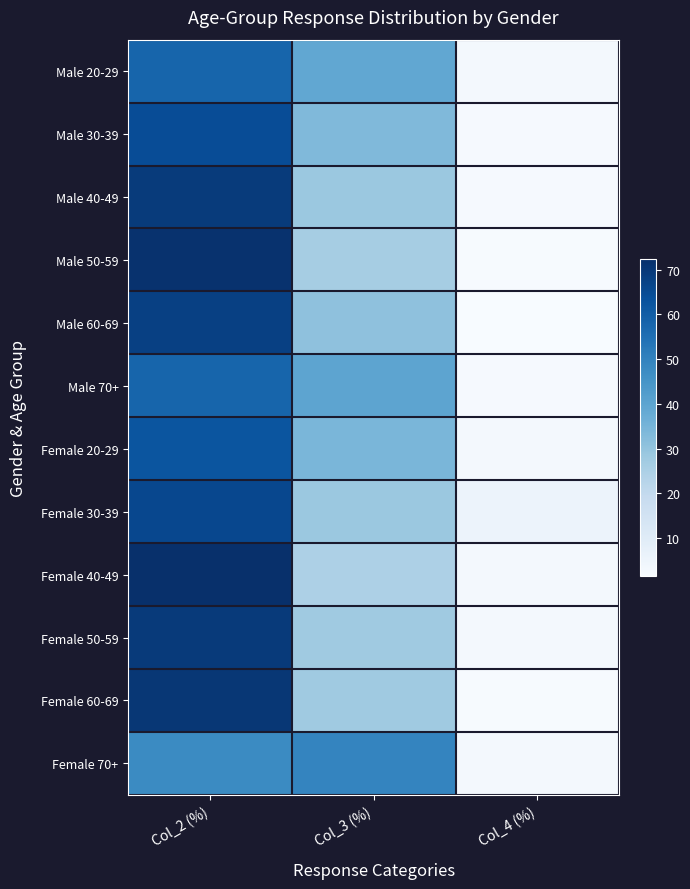

At which category is the sum across all series the highest?

Col_2 (%)